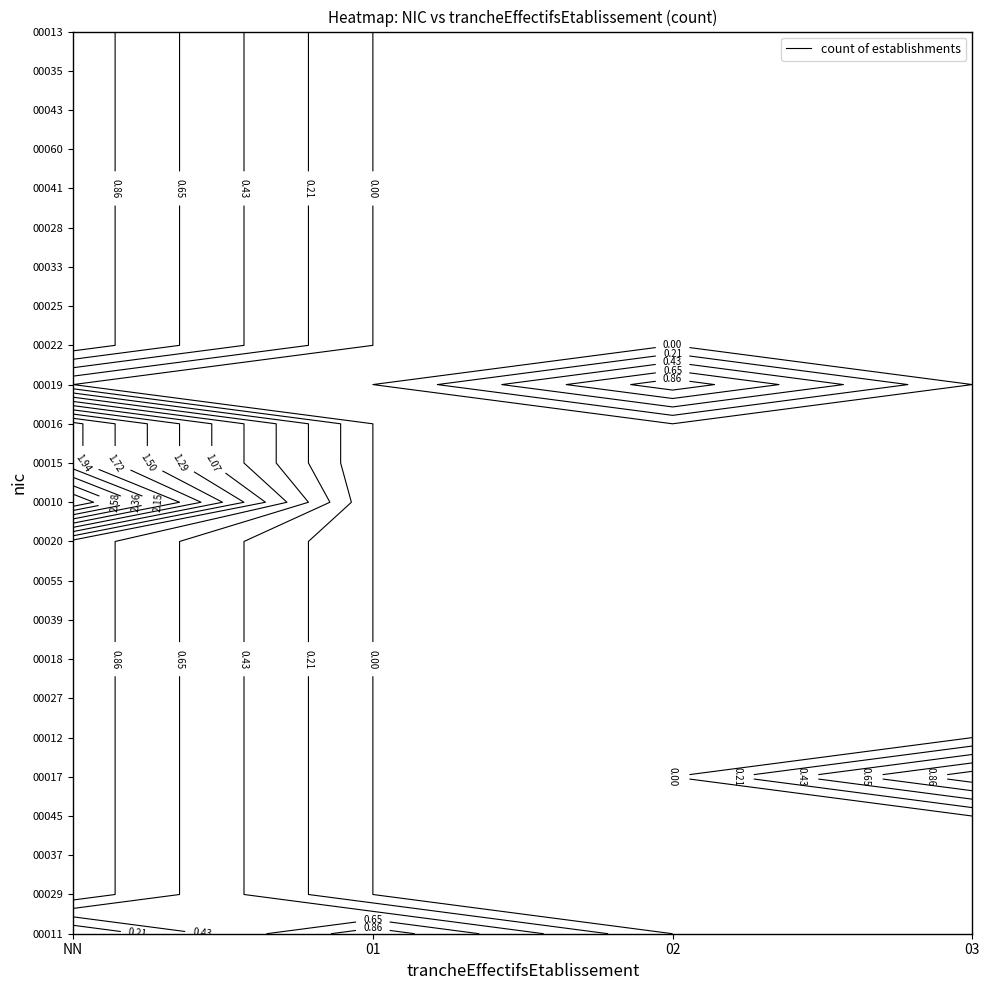

Which category has the highest value in the 00022 series?

NN